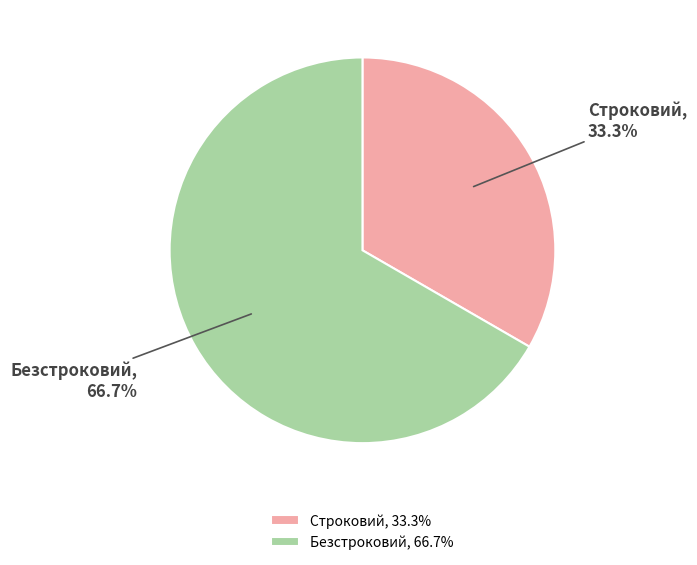

What is the smallest slice in the pie chart?

Строковий